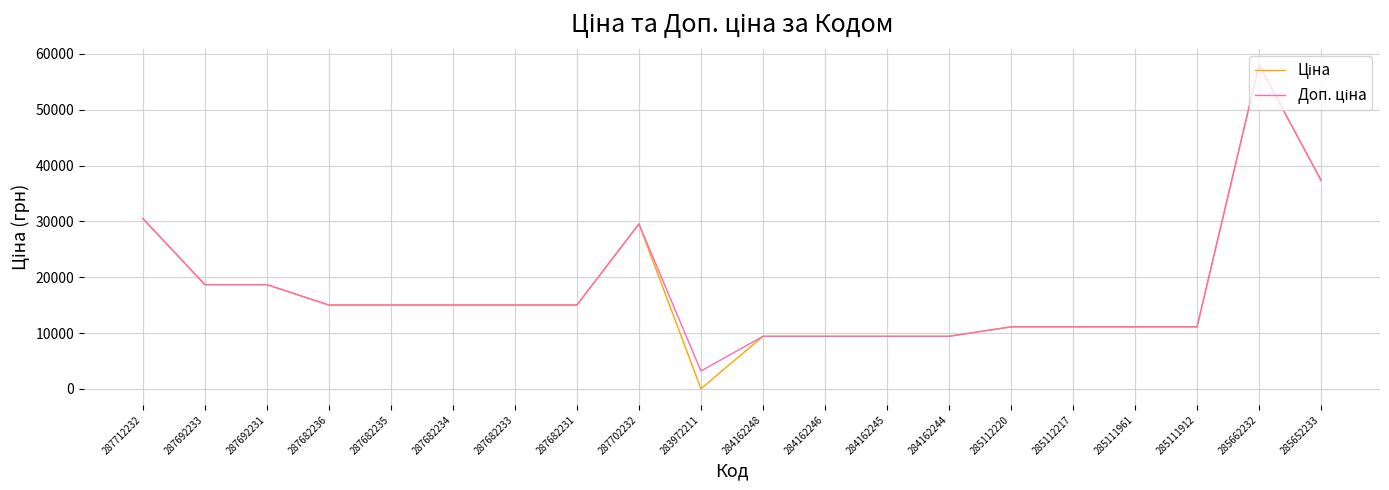

Which category has the lowest value across all series?

283972211